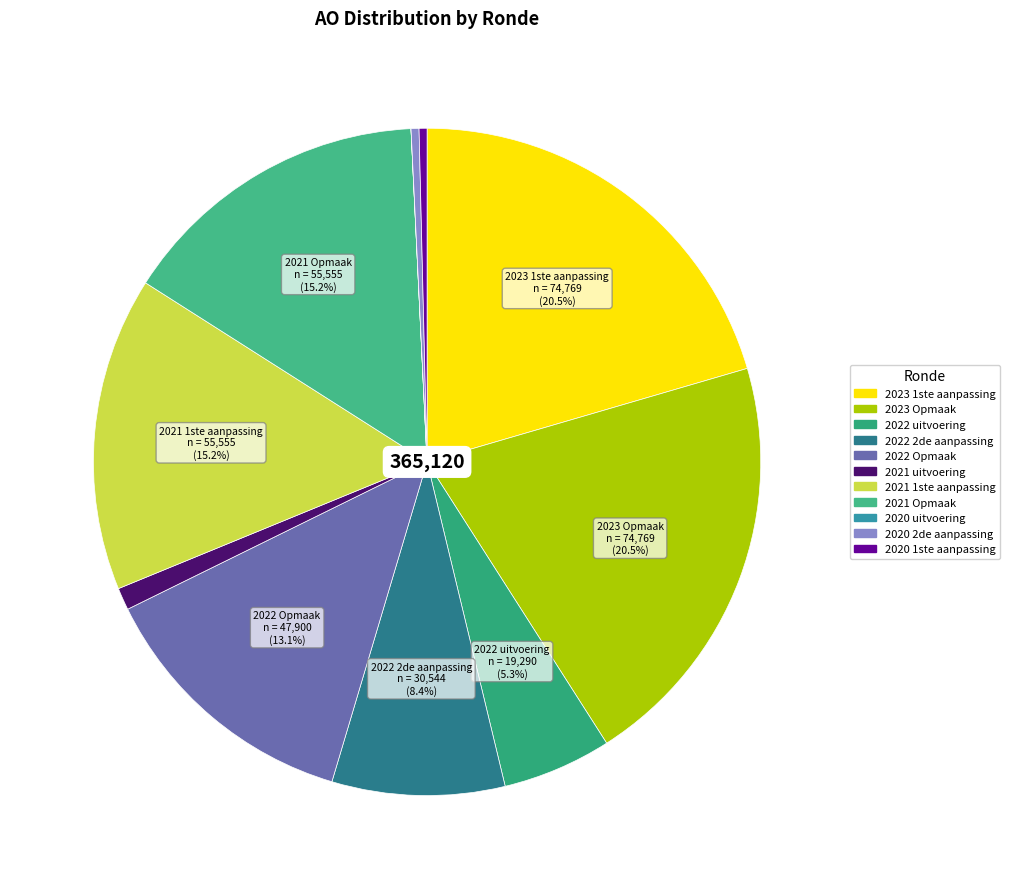

Combined, what portion of the pie is 2021 uitvoering and 2020 1ste aanpassing?

1.5%